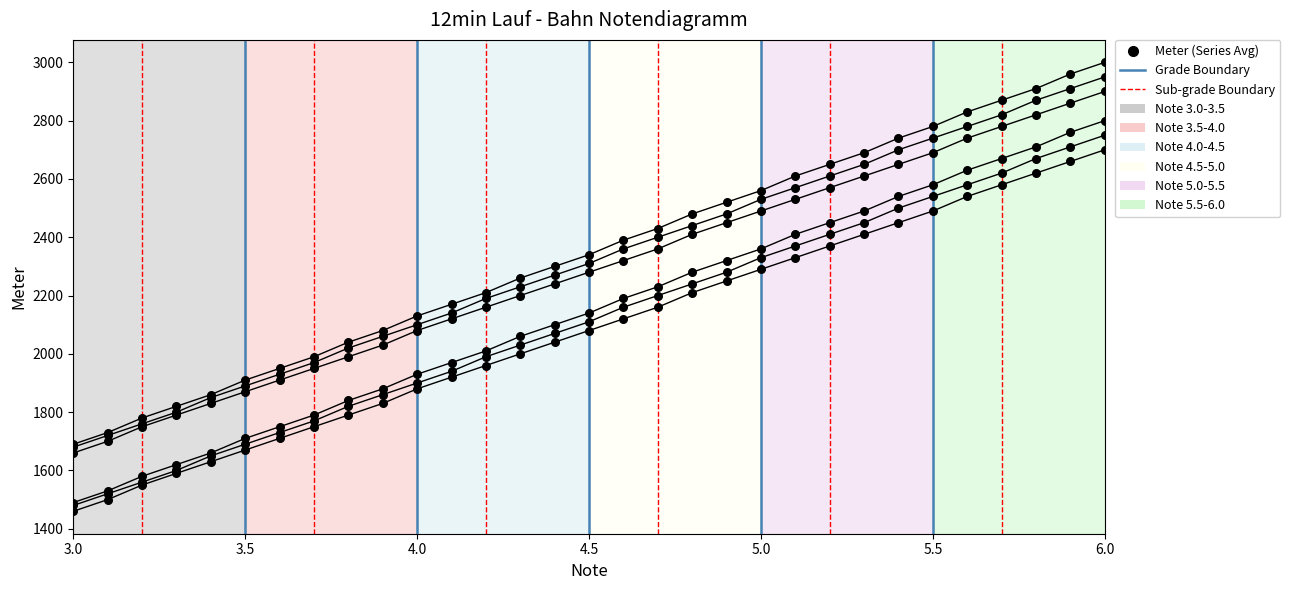

Is the value of K3 (12min Bahn) at 6.0 greater than the value of K2 (12min Bahn) at 3.0?

Yes